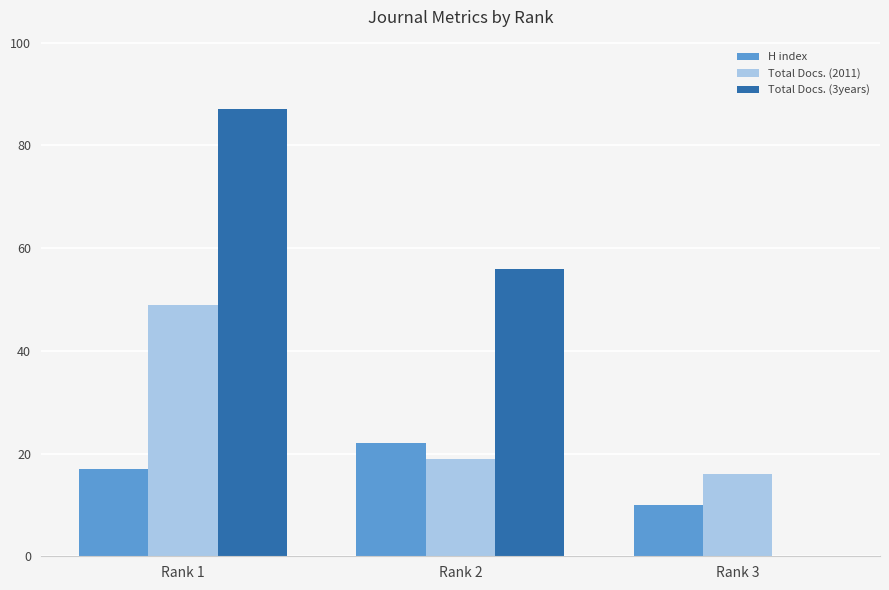

Is it true that Total Docs. (3years) equals 25 at Rank 1?

False